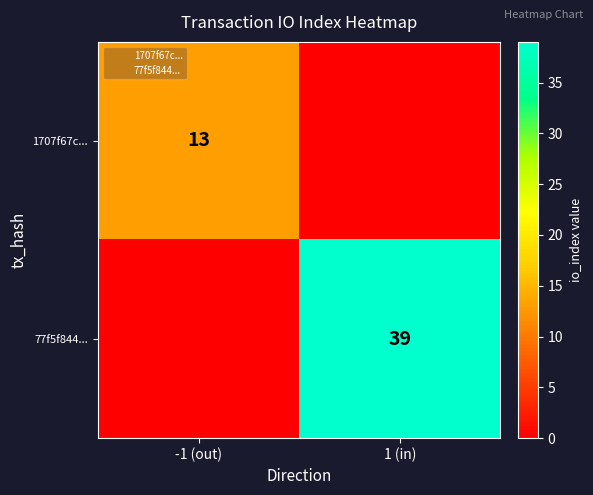

True or false: 1707f67c... has a value of 13 at -1 (out).

True